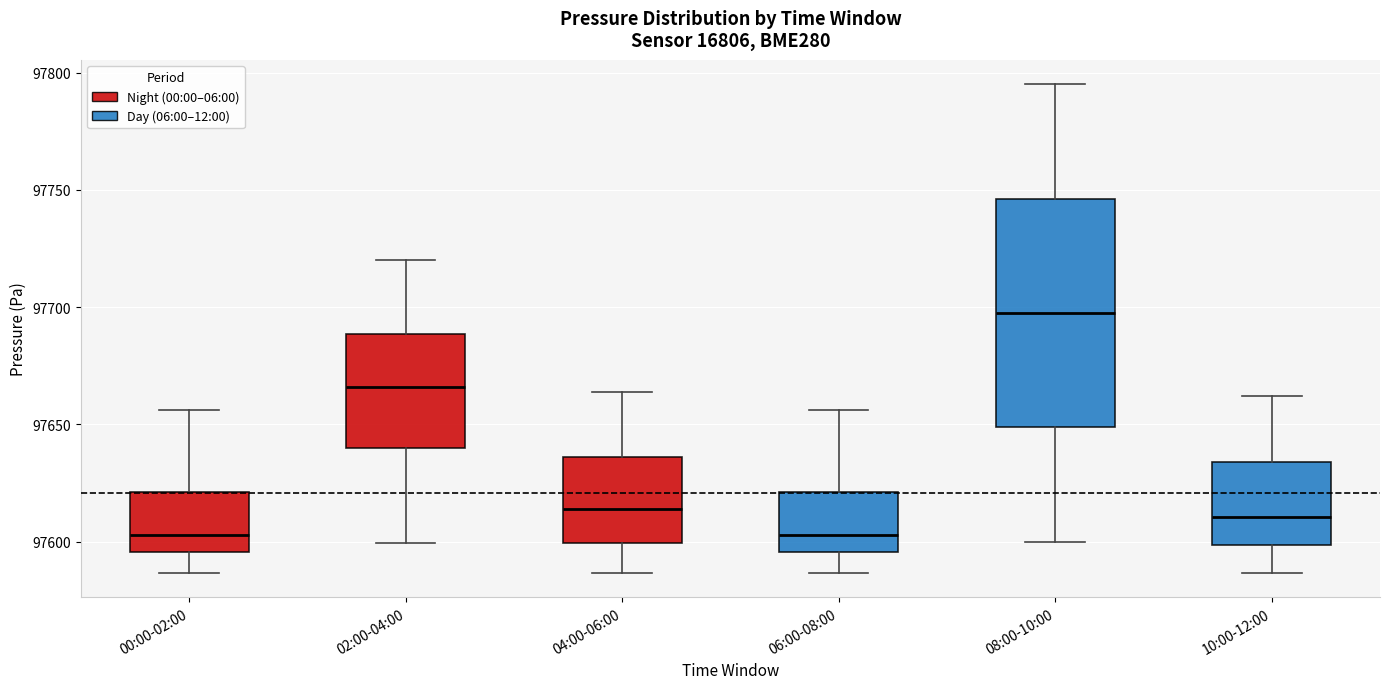

Comparing the boxes themselves (not the whiskers), which one is the tallest?

08:00-10:00